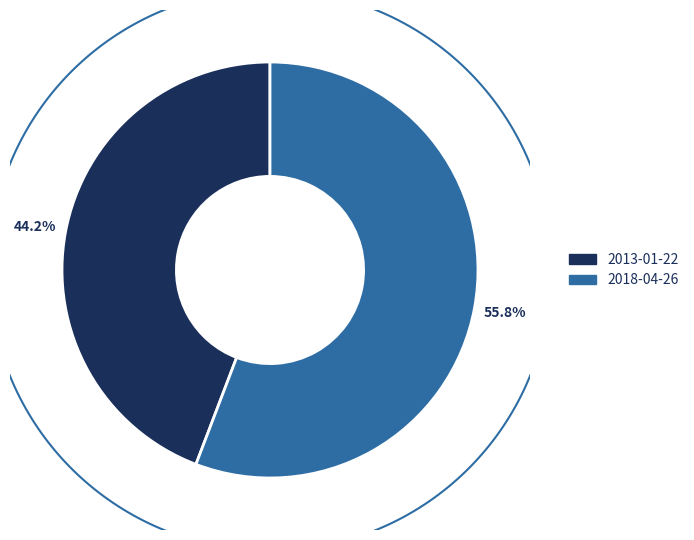

What percentage is the 2018-04-26 slice, to the nearest percent?

56%